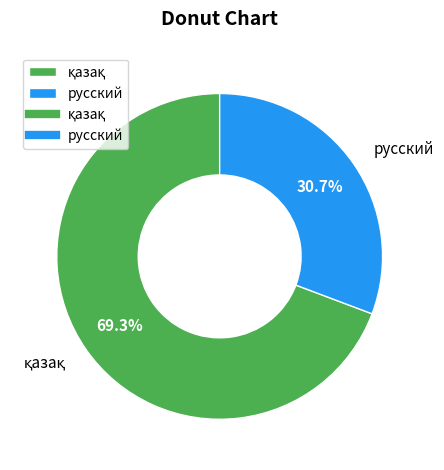

How many slices are in this pie chart?

2